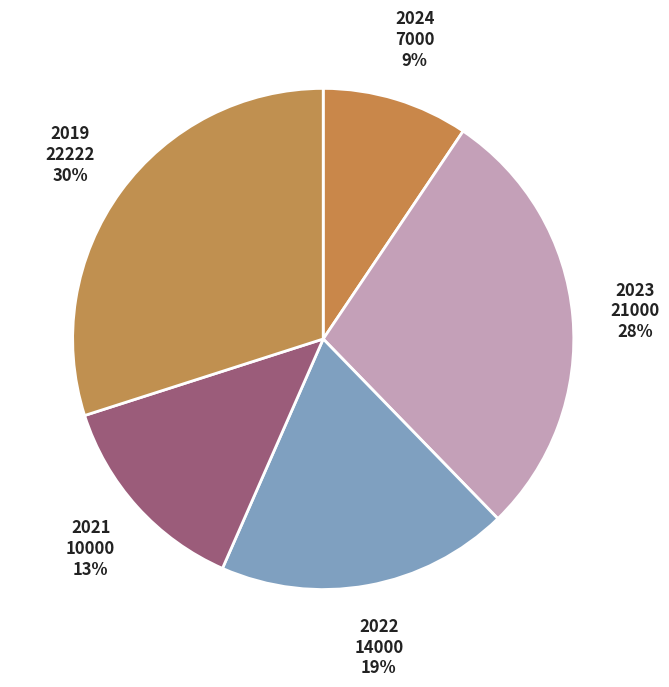

Count the number of slices in the pie.

5